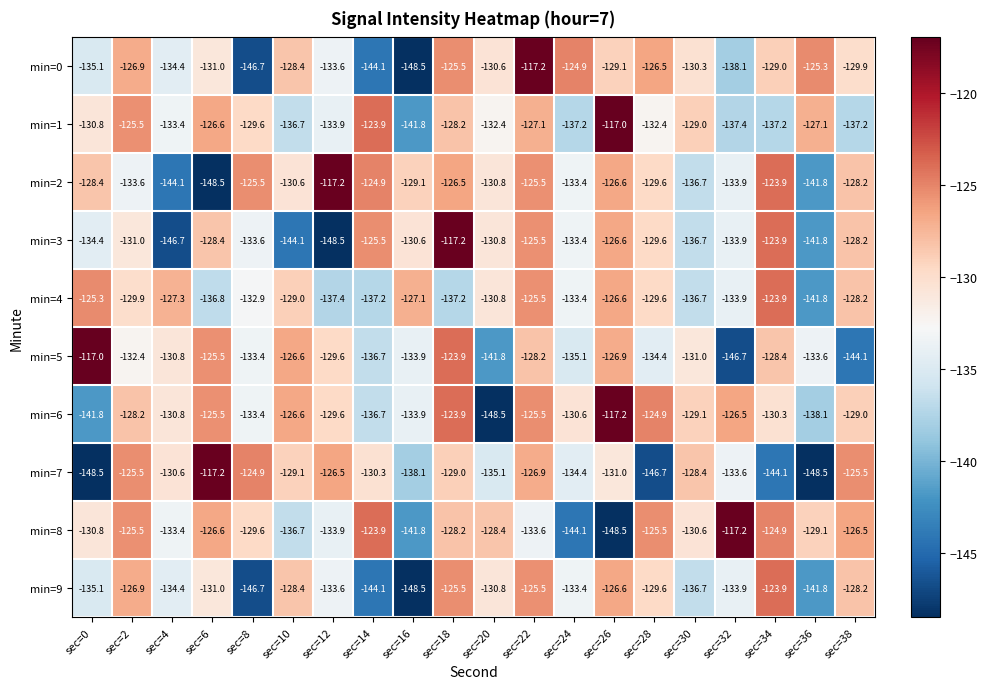

The min=7 series shows -55.8 at sec=36. True or false?

False